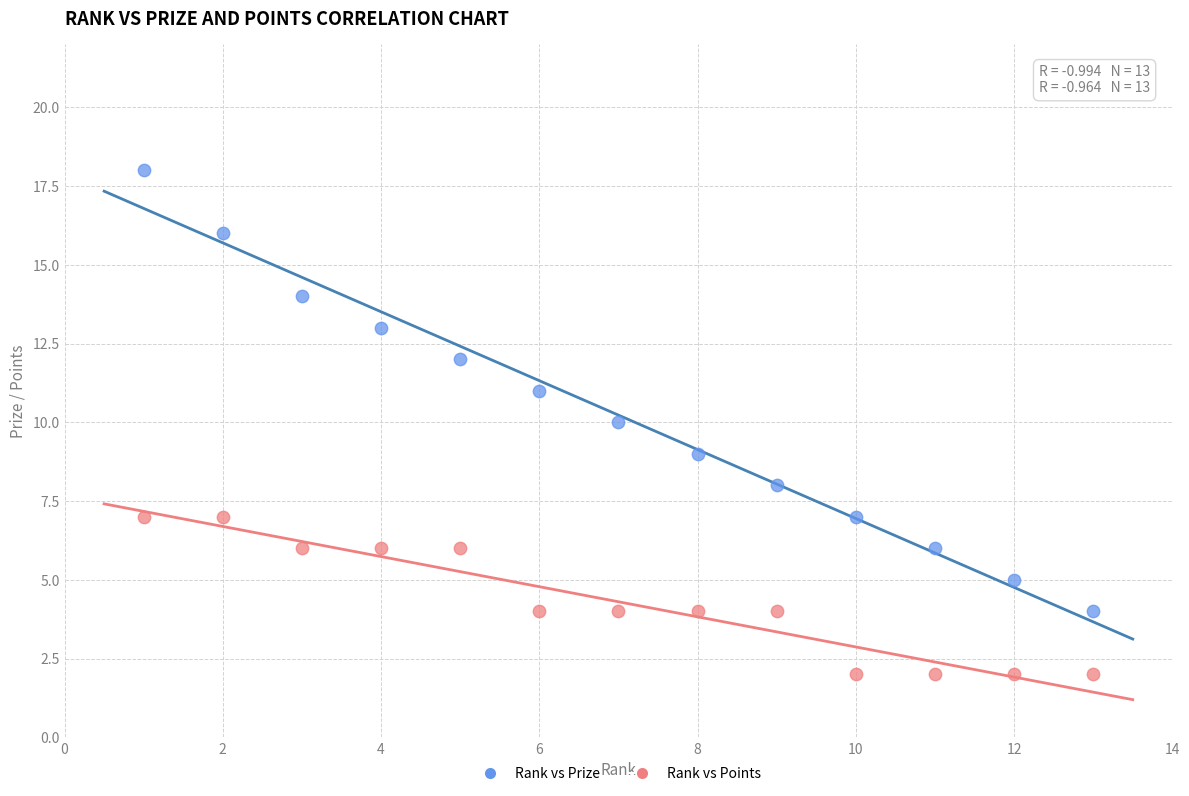

What are all the series names shown in the legend?

Rank vs Prize, Rank vs Points